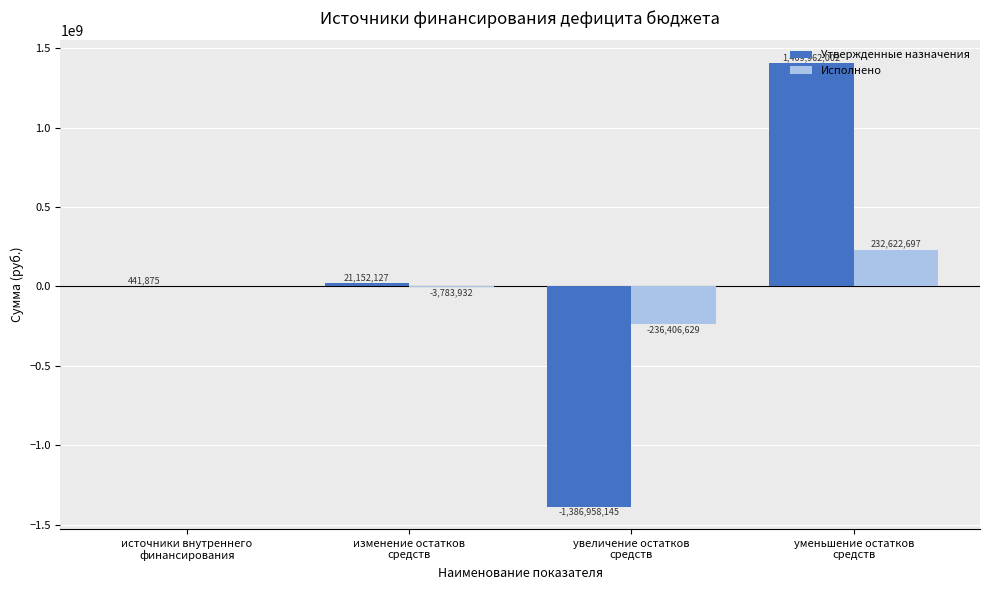

What is the highest value of the Утвержденные назначения series?

1409962001.7